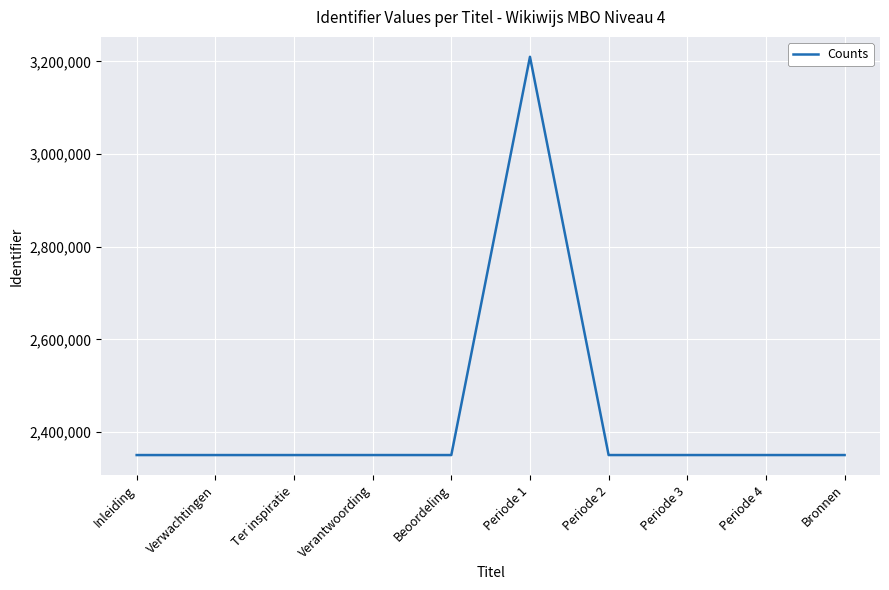

What is the smallest value displayed?

2350250